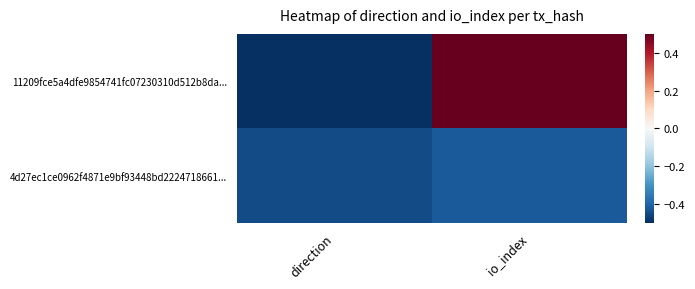

Rank the series at io_index from lowest to highest value.

4d27ec1ce0962f4871e9bf93448bd2224718661..., 11209fce5a4dfe9854741fc07230310d512b8da...